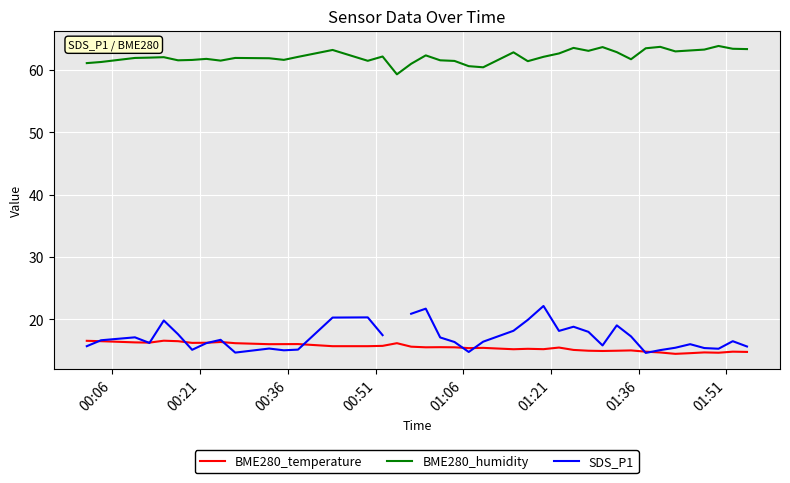

What is the maximum value shown in the chart?

63.8